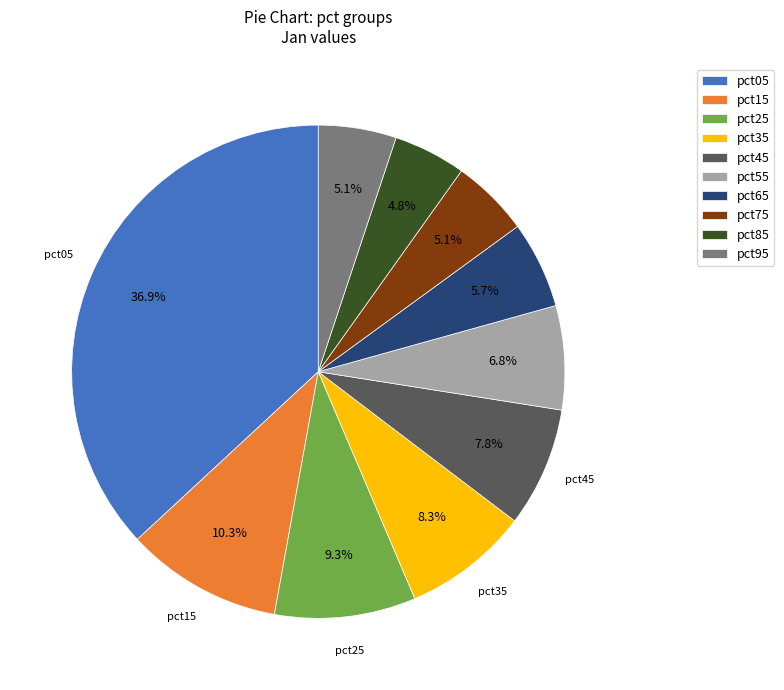

Which slice is the largest?

pct05